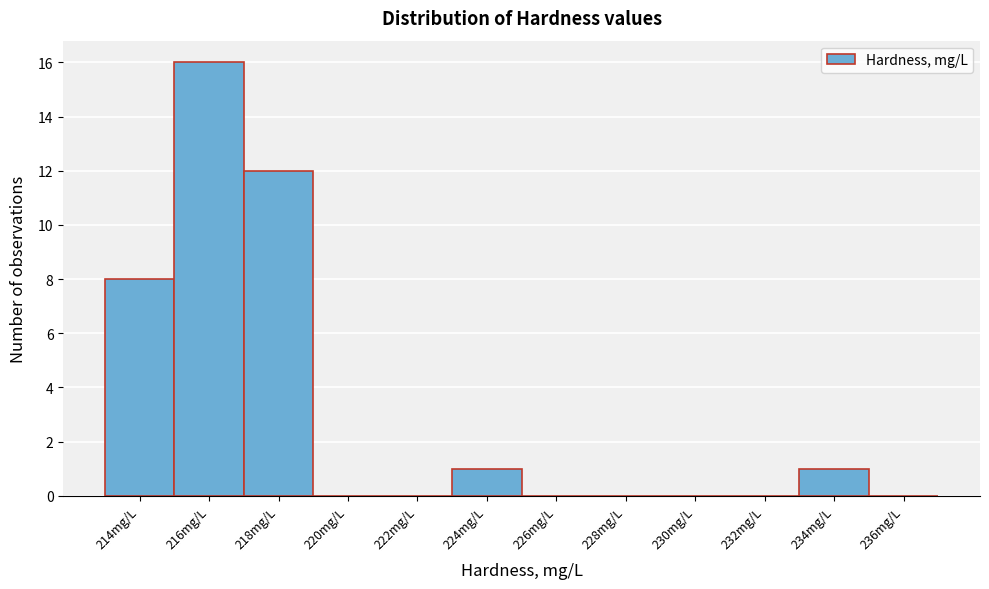

Reading left to right, extract all data points from this chart.

214mg/L=8	216mg/L=16	218mg/L=12	220mg/L=0	222mg/L=0	224mg/L=1	226mg/L=0	228mg/L=0	230mg/L=0	232mg/L=0	234mg/L=1	236mg/L=0